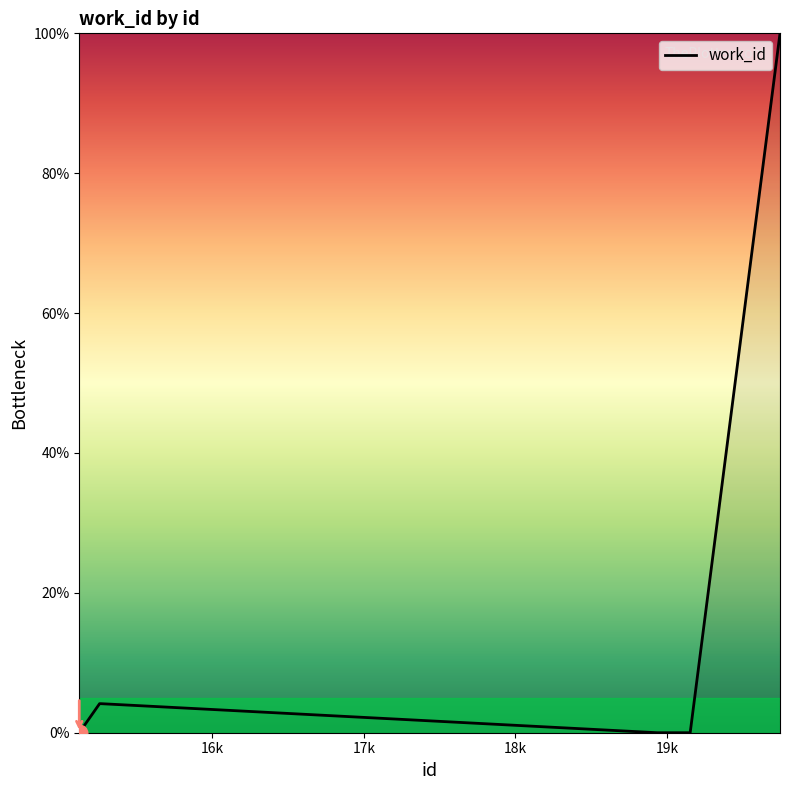

What is the difference between the maximum and minimum values?

100.0